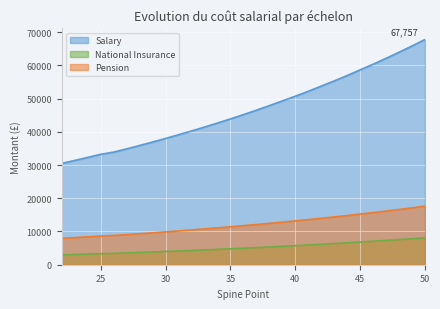

Does the chart display data point markers on the line(s)?

No